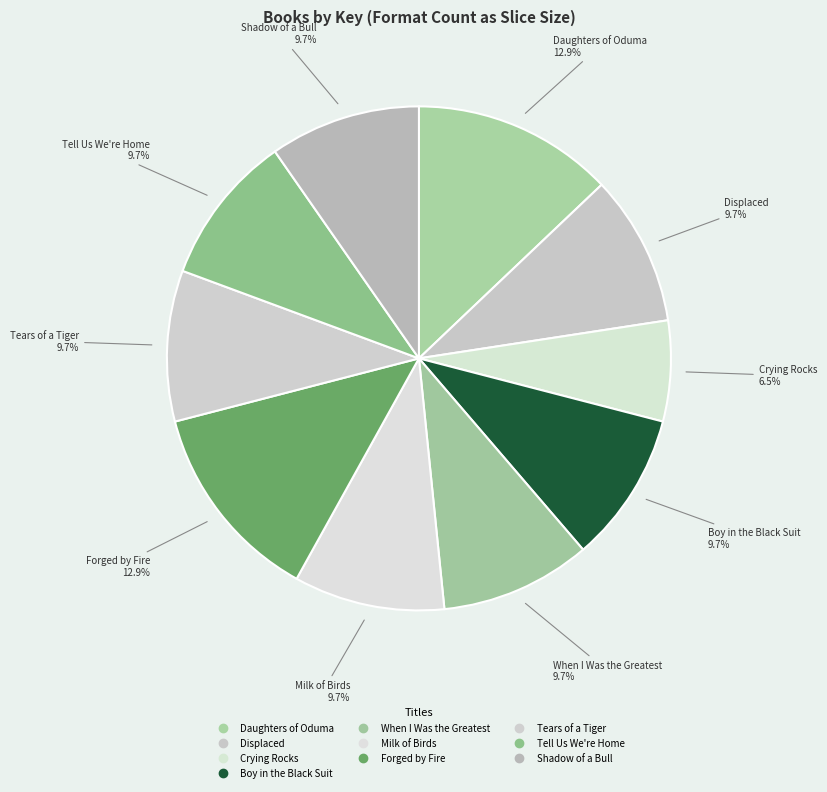

How many segments does this pie chart have?

10